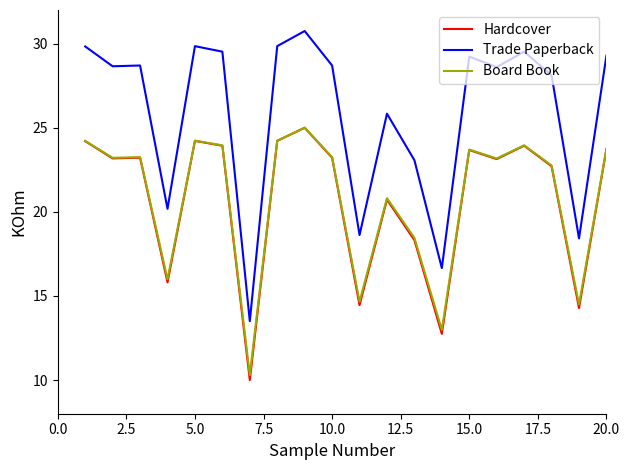

What is the minimum value for Board Book?

10.3